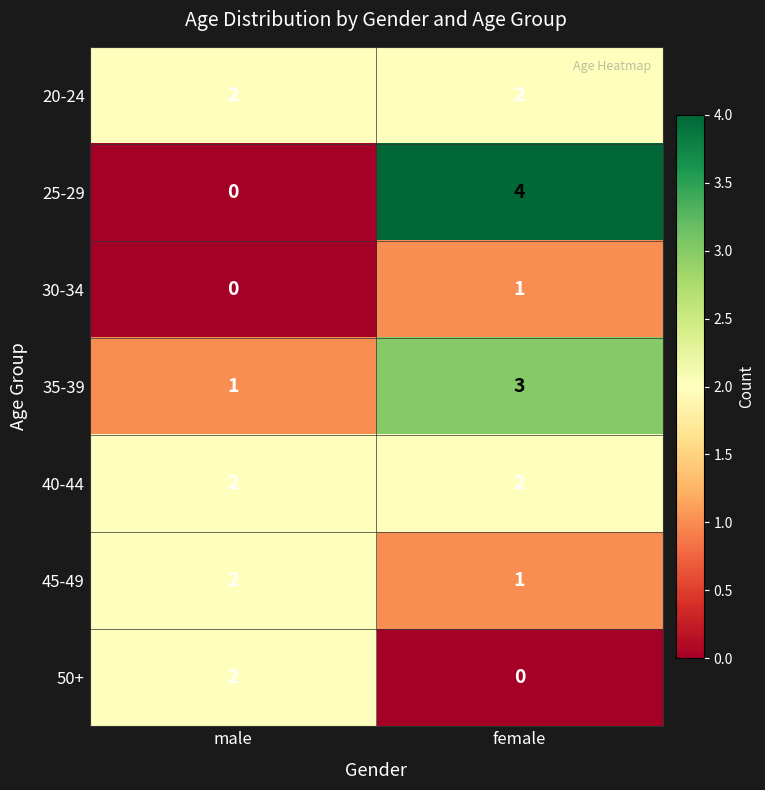

What is the sum of all 45-49 values?

3